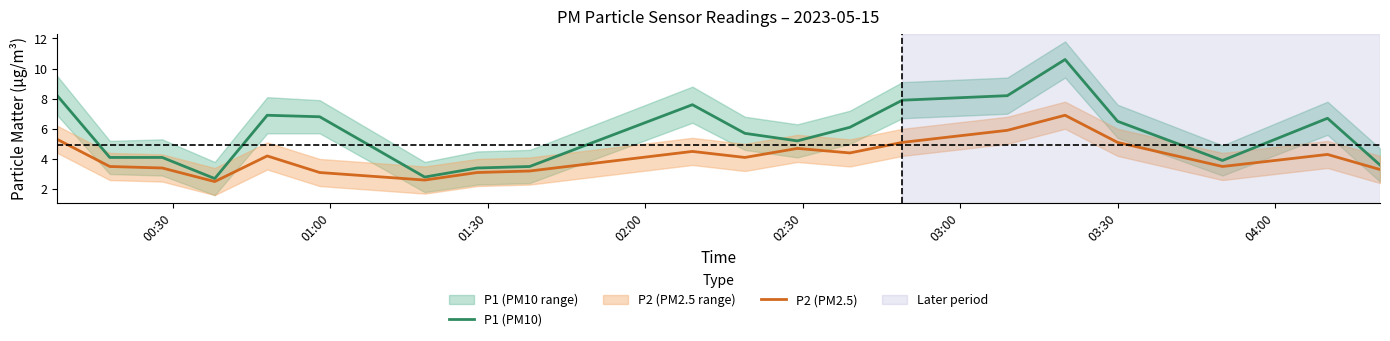

Reading left to right, what are all the values shown in this chart?

P1 (PM10): 8.2	4.1	4.1	2.7	6.9	6.8	2.8	3.4	3.5	7.6	5.7	5.2	6.1	7.9	8.2	10.6	6.5	3.9	6.7	3.6
P2 (PM2.5): 5.3	3.5	3.4	2.5	4.2	3.1	2.6	3.1	3.2	4.5	4.1	4.7	4.4	5.1	5.9	6.9	5.1	3.5	4.3	3.3